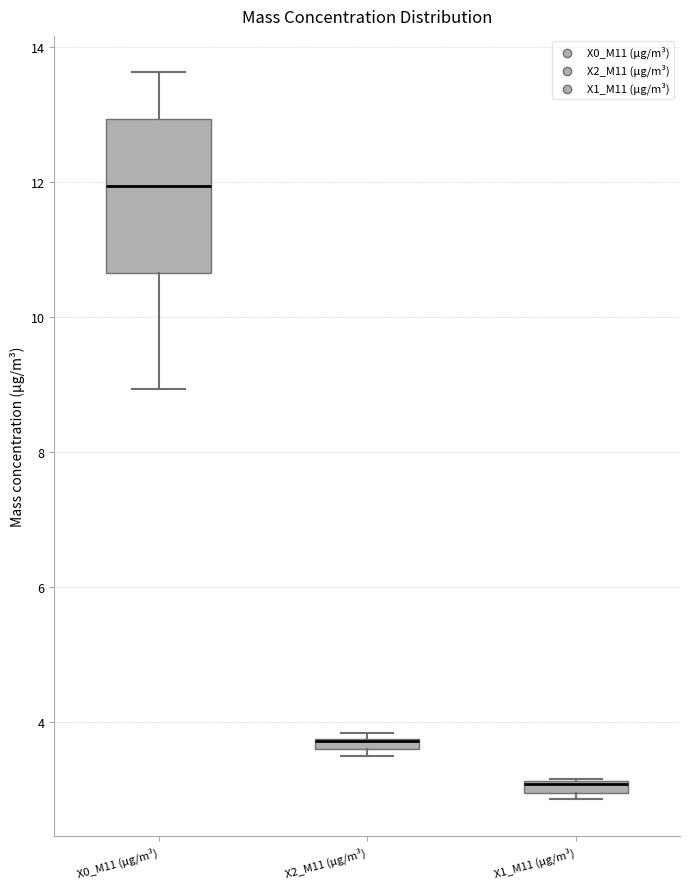

Which box is the tallest, from its lower edge to its upper edge?

X0_M11 (μg/m³)